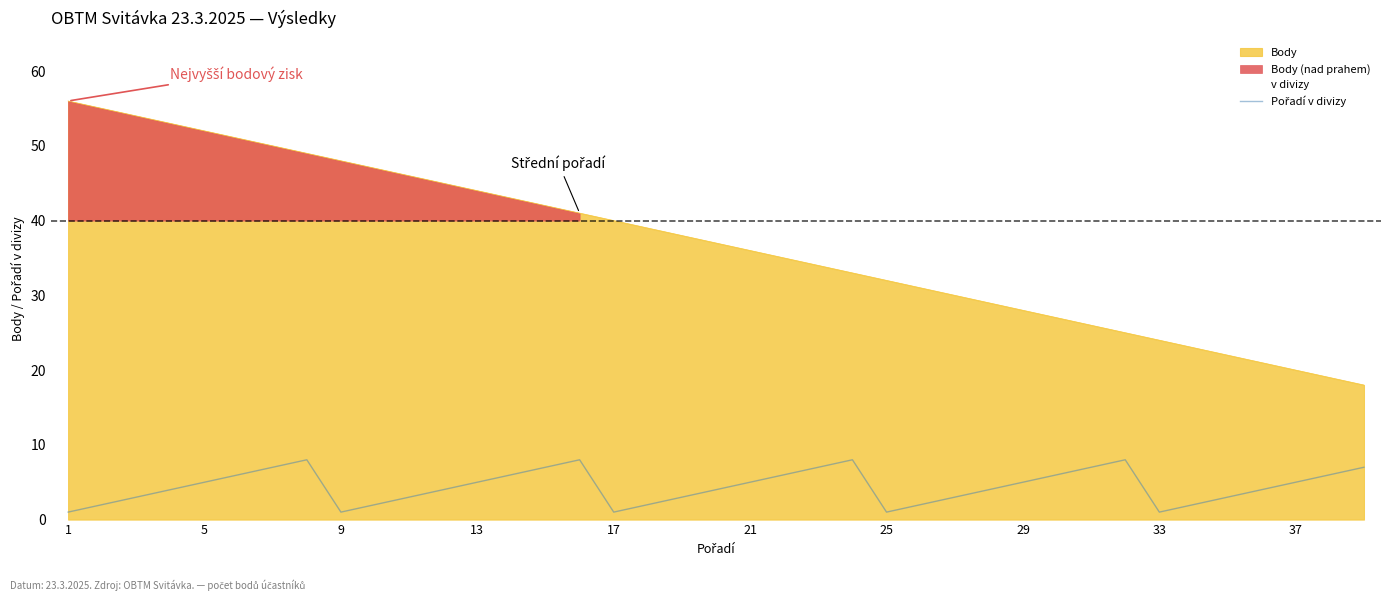

True or false: Body has a value of 28 at 29.

True